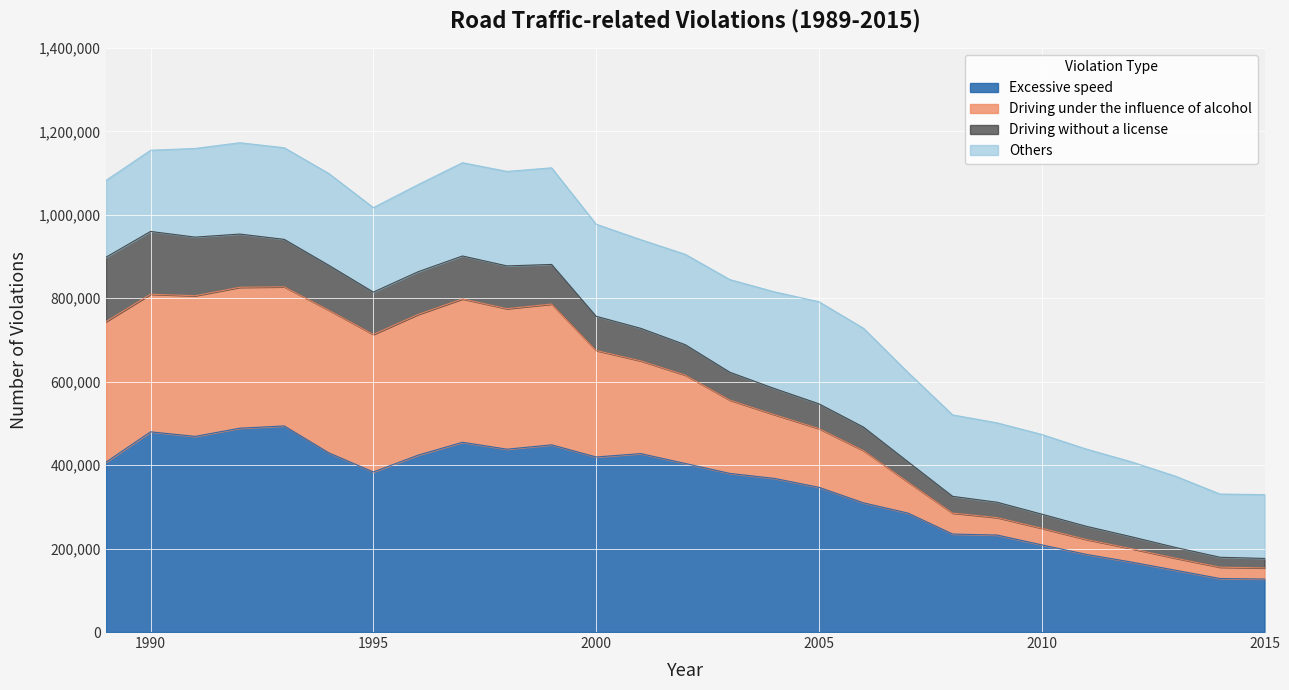

True or false: Driving under the influence of alcohol and Excessive speed cross at least once.

False